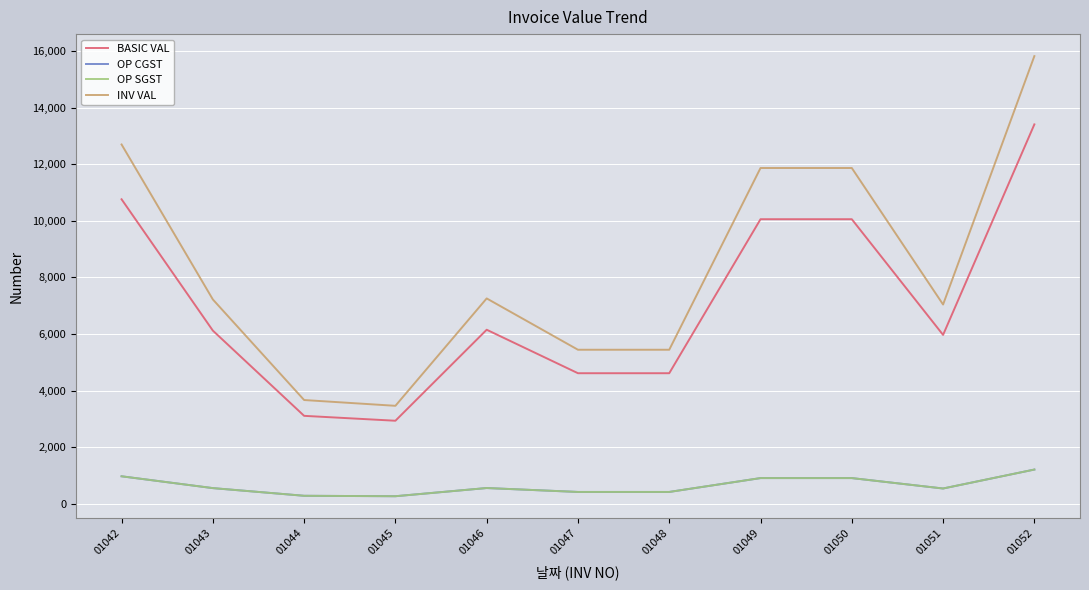

Which category has the highest value in the BASIC VAL series?

01052